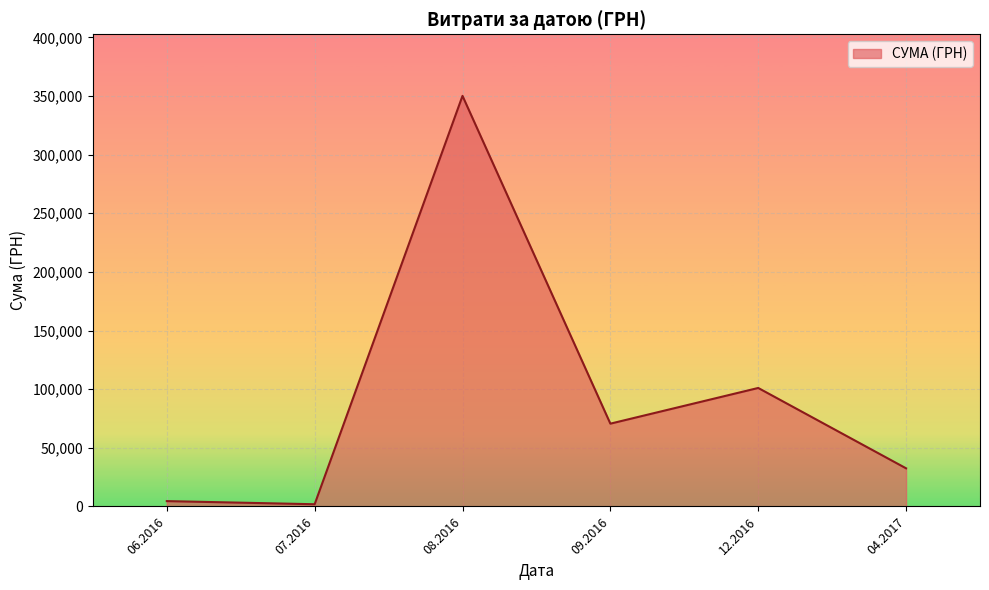

Where is the first local maximum?

08.2016